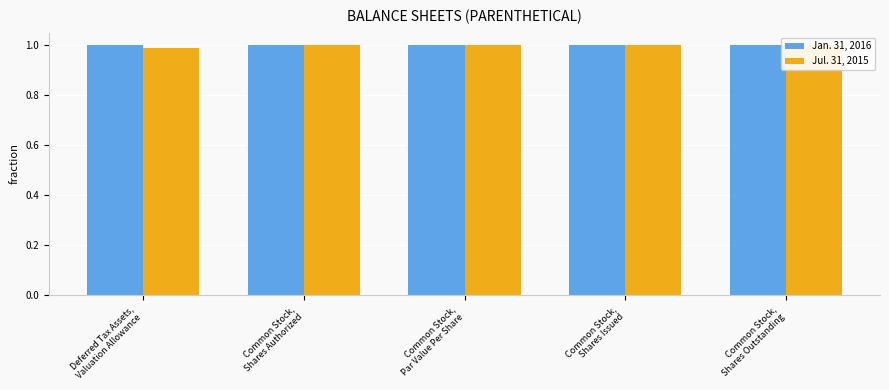

At which label is Jul. 31, 2015 closest to 0?

Deferred Tax Assets,
Valuation Allowance